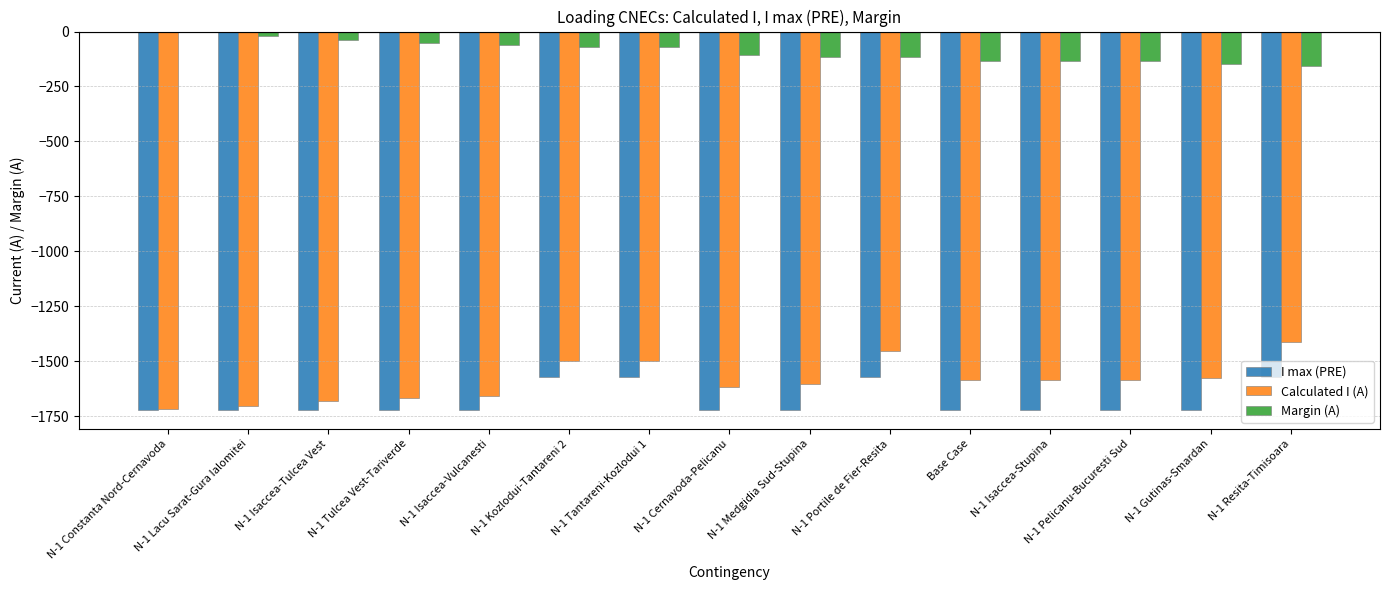

What is the maximum value shown in the chart?

-4